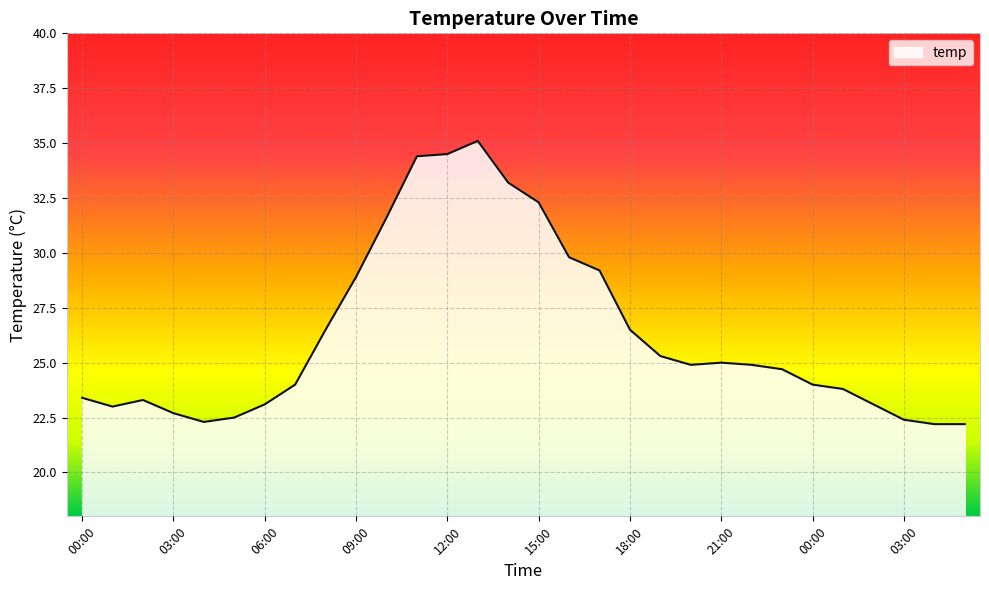

What is the greatest value displayed?

35.1